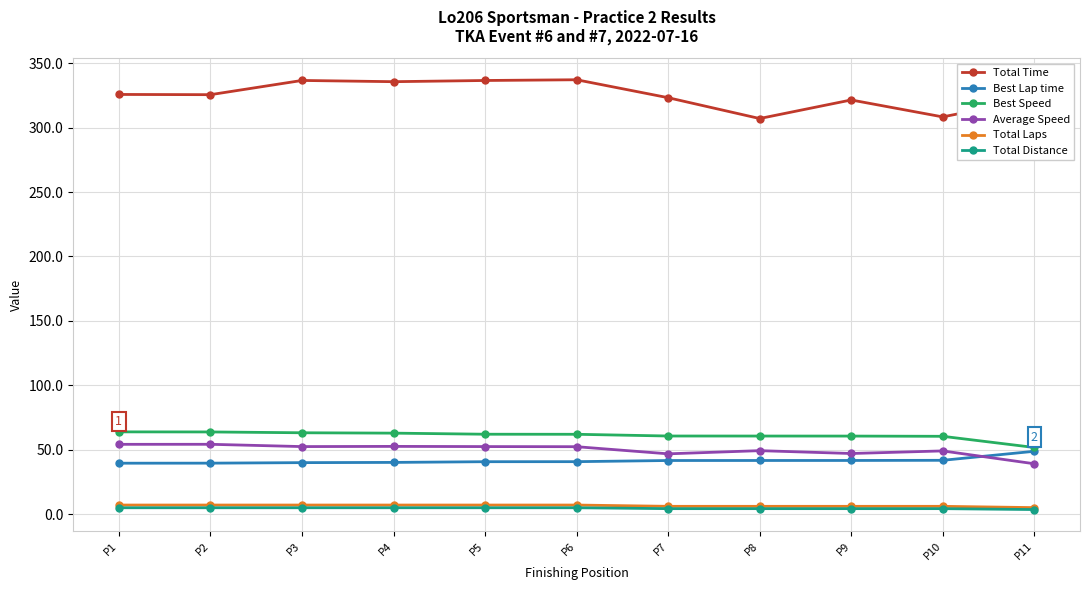

What is the value of the Best Lap time point at the 4th from the left?

40.1